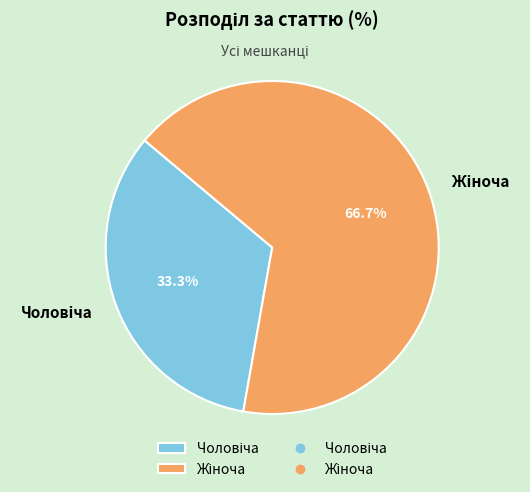

Is there any slice that represents more than half of the pie?

Yes